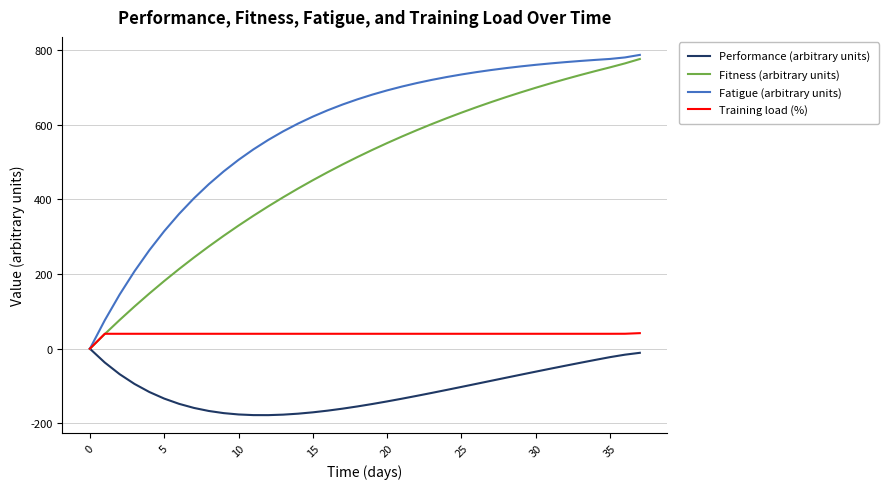

What is the difference between the maximum and second lowest values in the Fitness (arbitrary units) series?

736.5